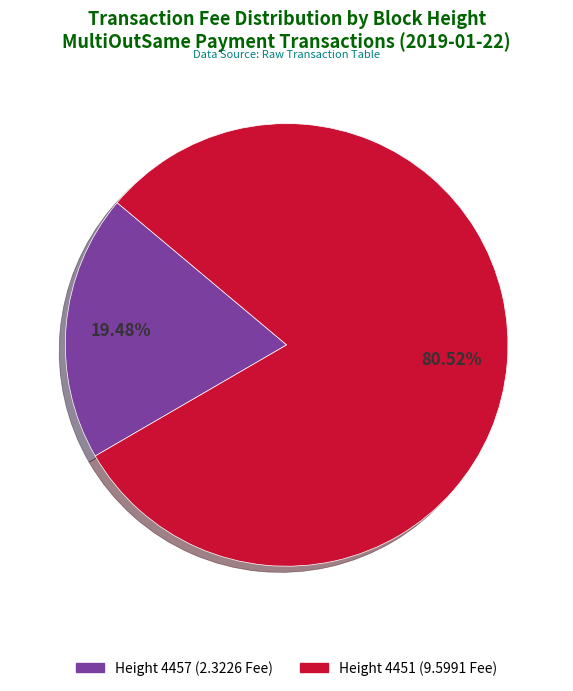

Rank the categories by value from highest to lowest.

Height 4451 (9.5991 Fee), Height 4457 (2.3226 Fee)